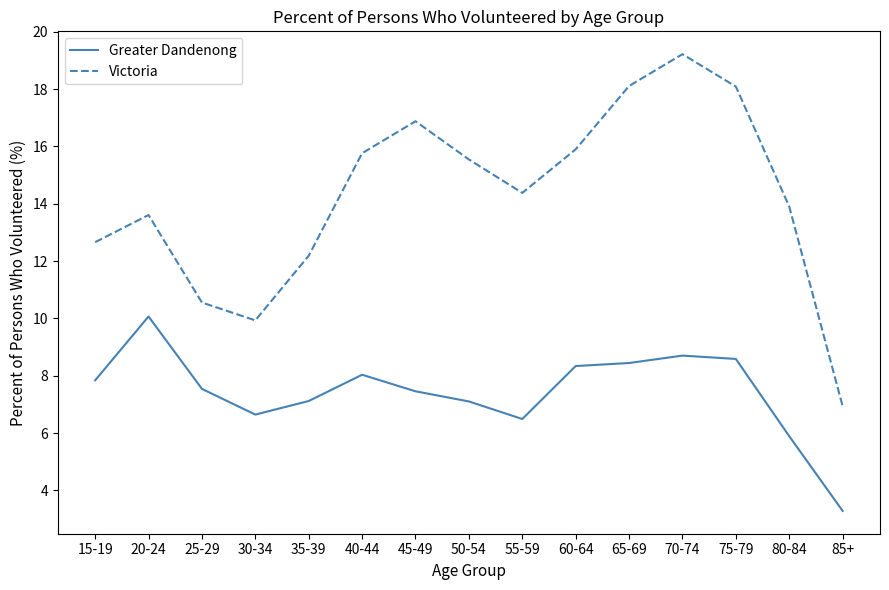

Rank the series by their maximum value, from highest to lowest.

Victoria, Greater Dandenong